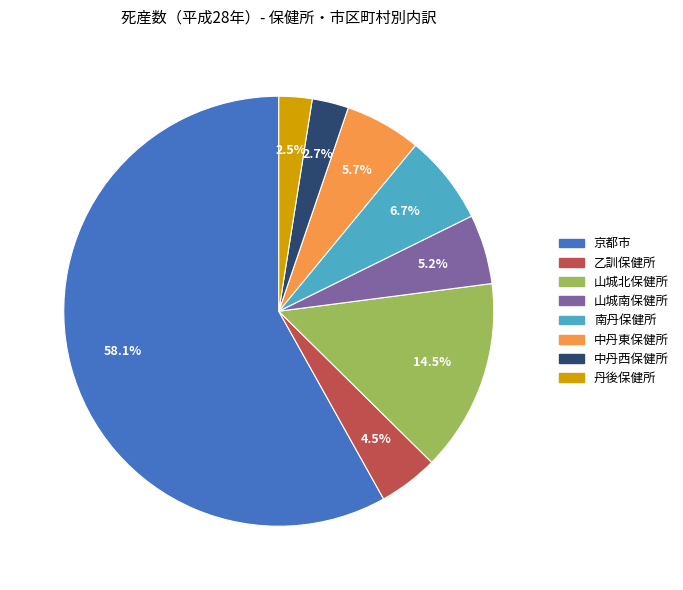

How many slices are in this pie chart?

8